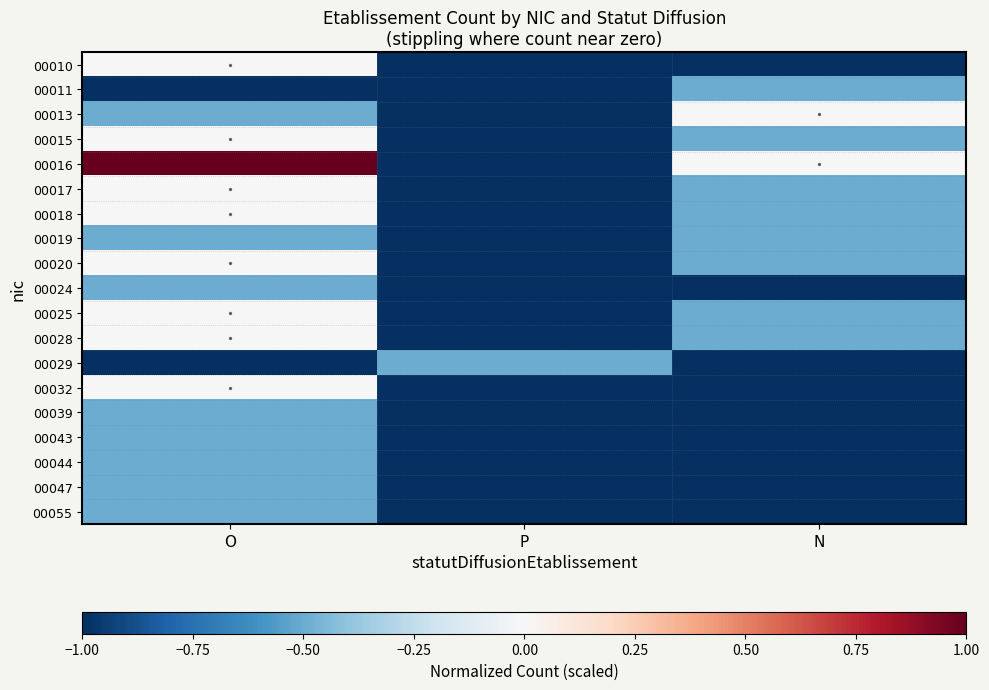

How many values in the 00016 series exceed 0?

1